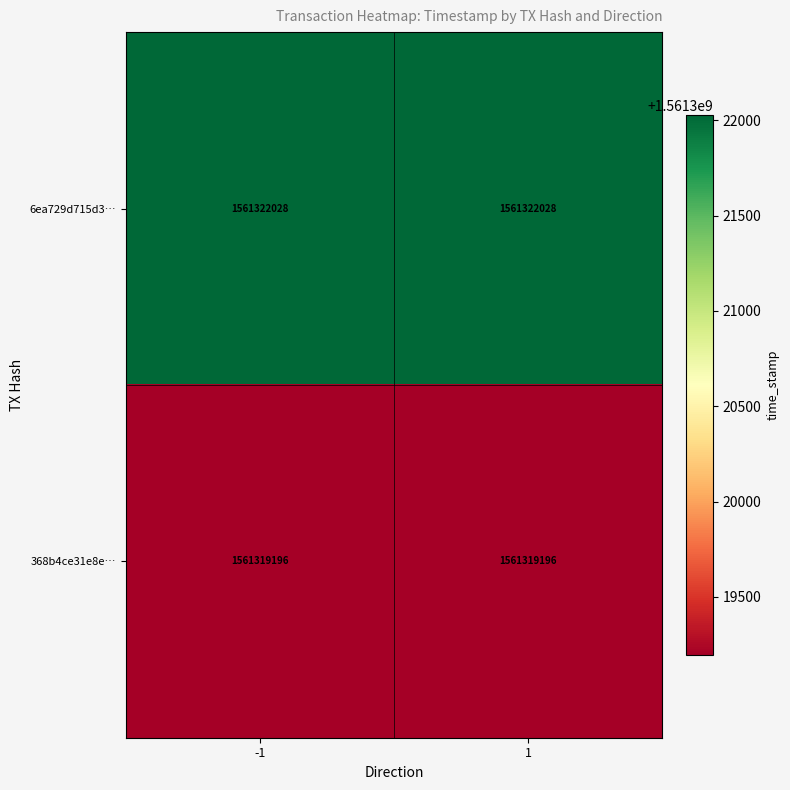

What is the difference between the highest and lowest values at 1?

2832